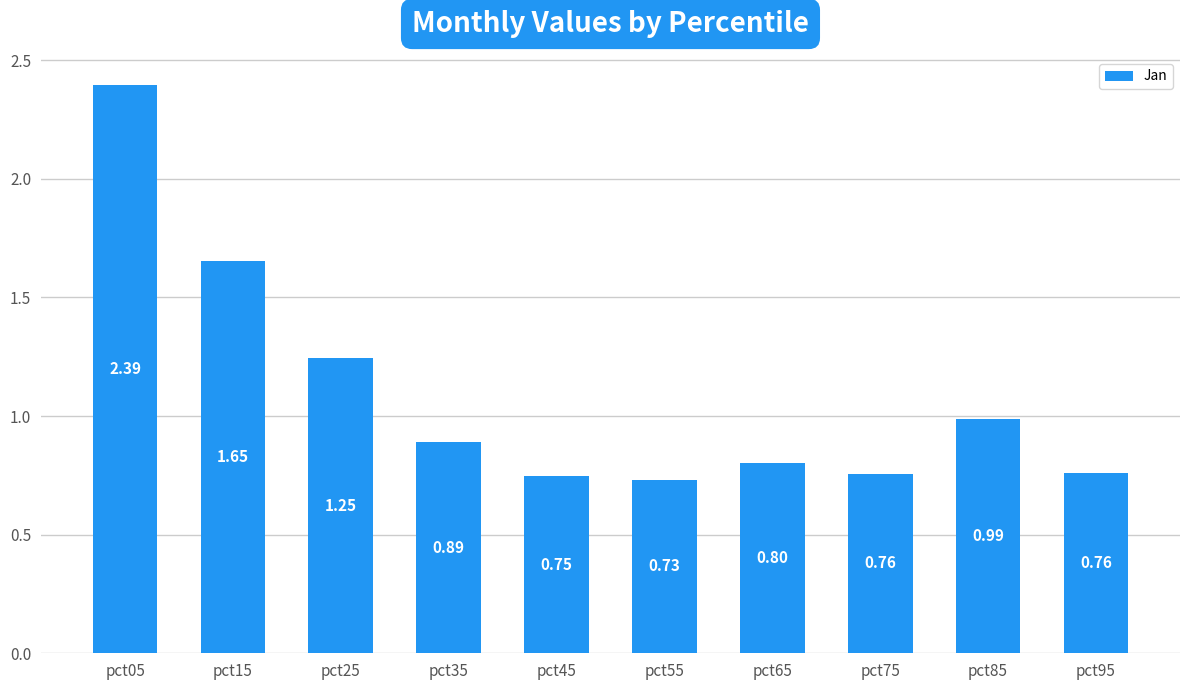

What is the change in value from pct25 to pct95?

-0.5